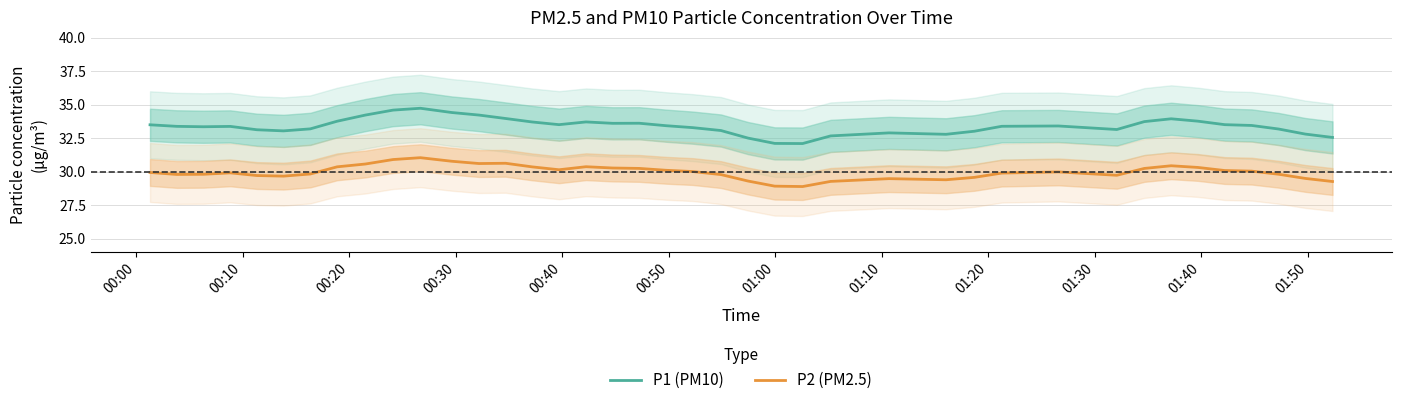

What is the lowest value of the P2 (PM2.5) series?

28.9